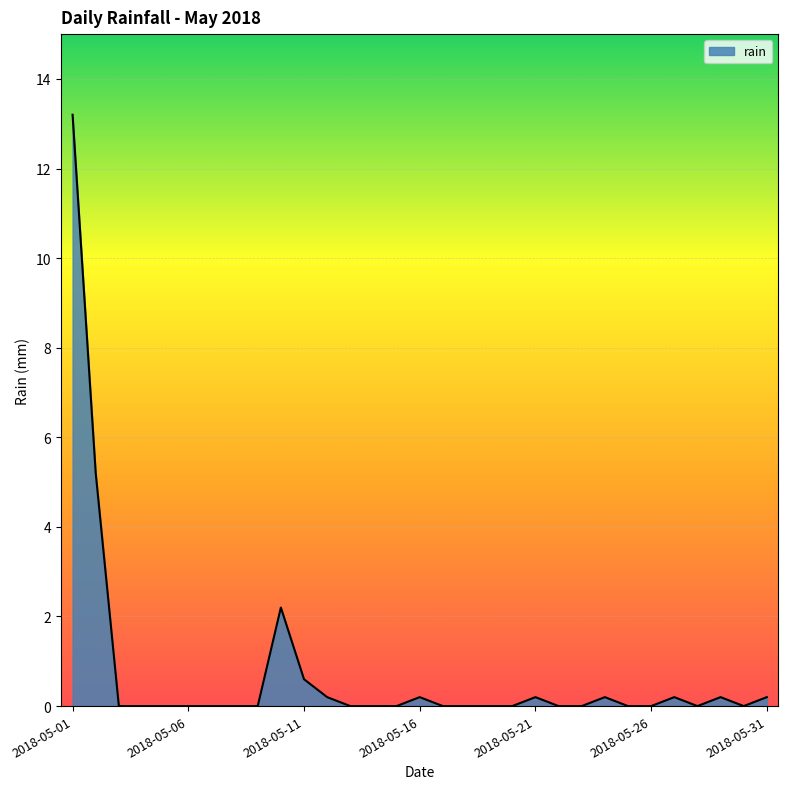

What is the difference between the maximum and minimum values?

13.2